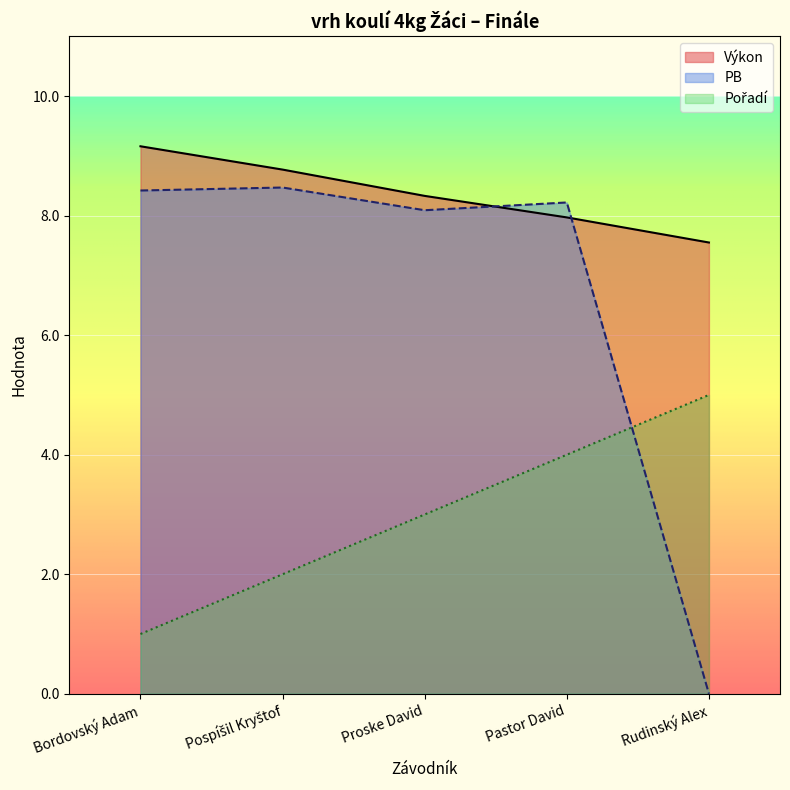

What is the difference between the highest and lowest values at Pastor David?

4.2